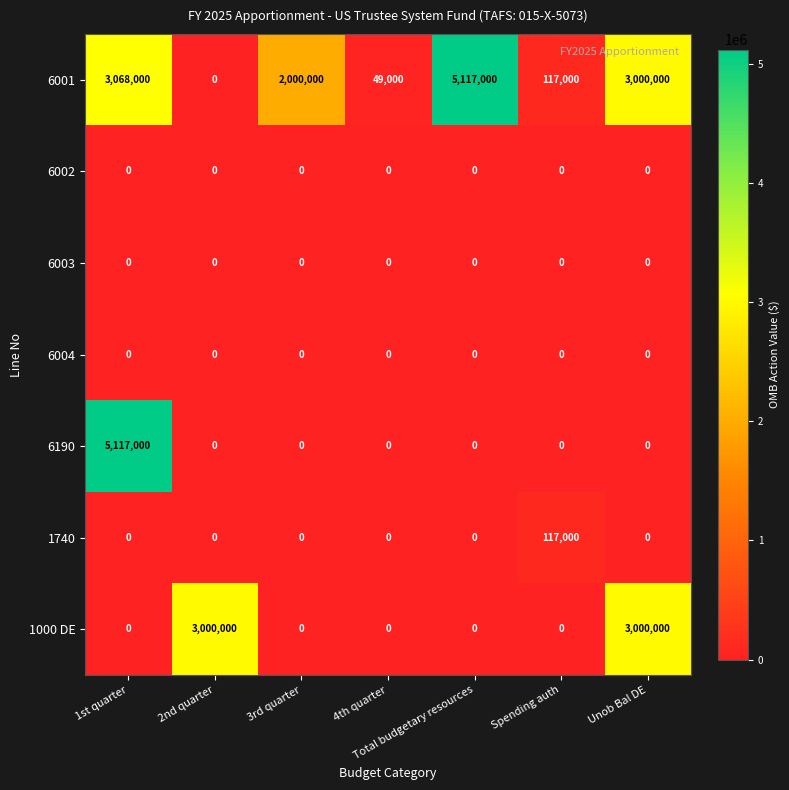

Which series changed the most between 1st quarter and Spending auth?

6190